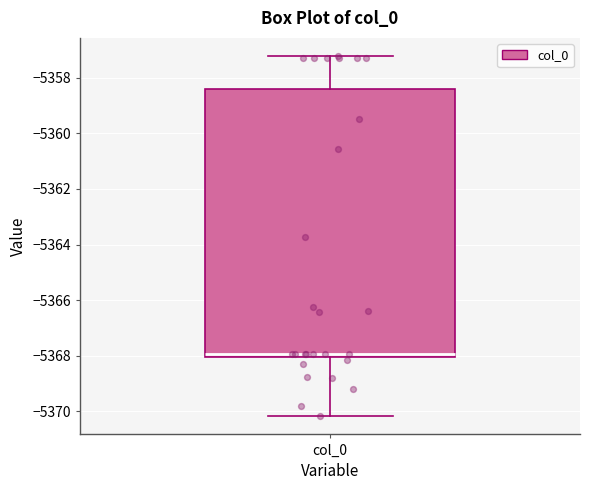

Where does the lower whisker of the box for col_0 end on the y-axis? The values are not printed on the chart, so give them approximately, as read against the axis.

-5370.2